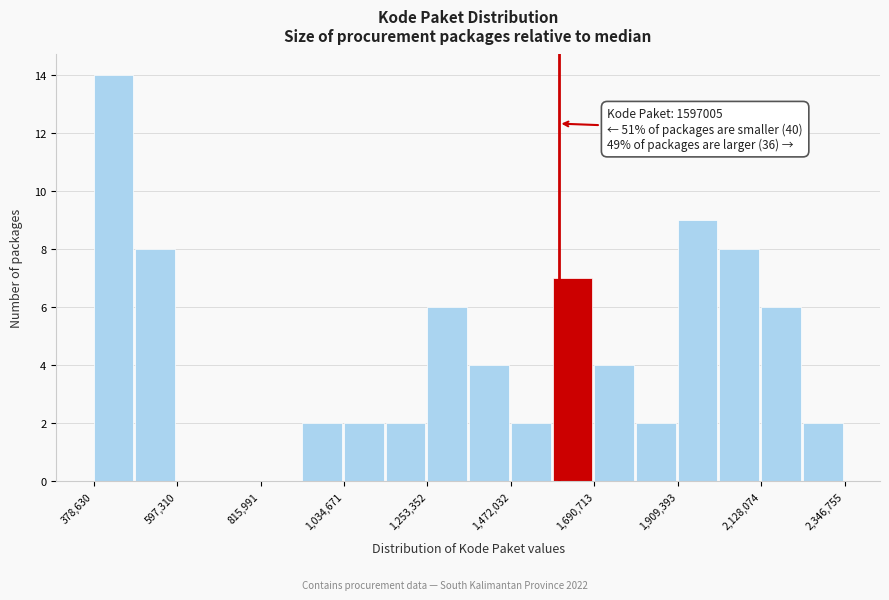

Read against the x-axis, roughly where is the centre of the tallest bar?

450000